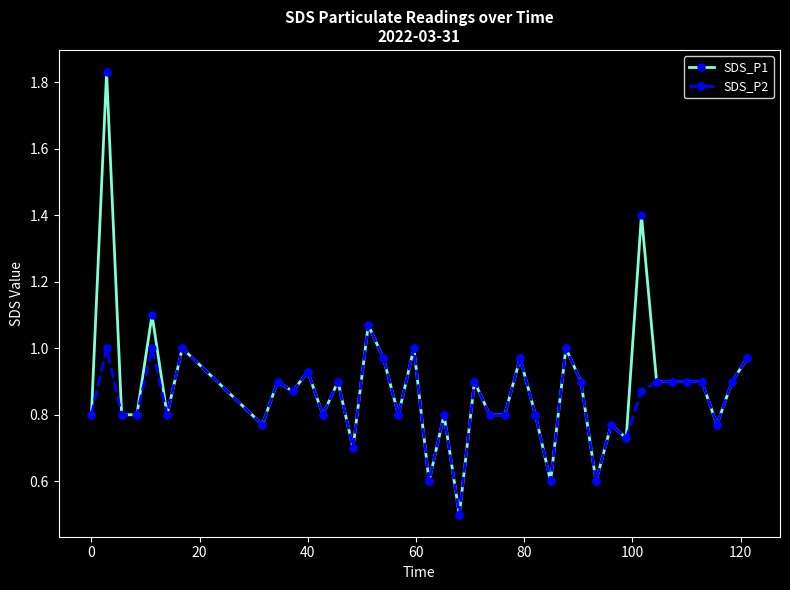

What is the lowest value of the SDS_P1 series?

0.5